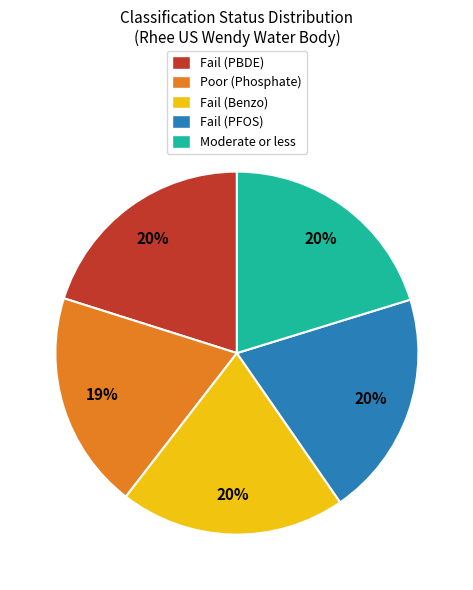

True or false: Fail (Benzo) accounts for 20% of the total.

True